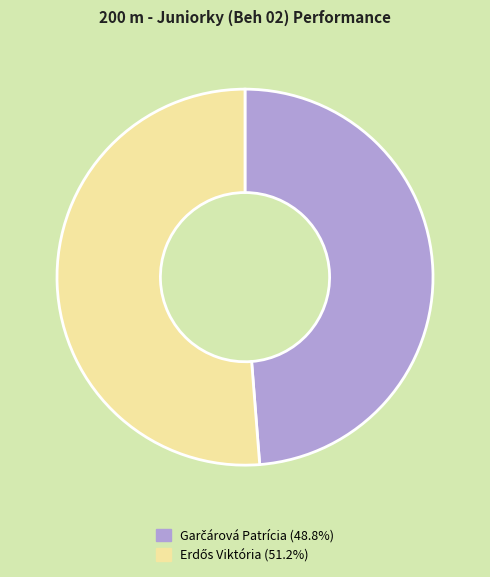

Does any single category account for the majority?

Yes